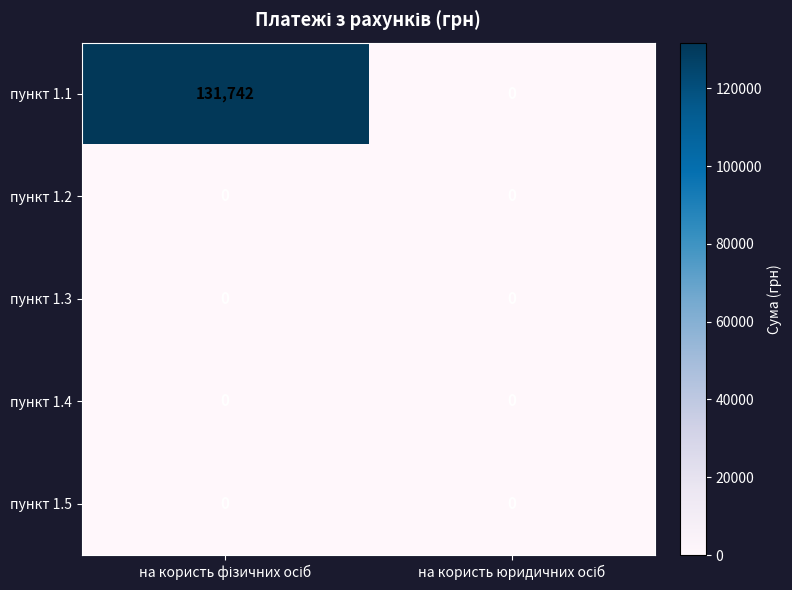

Reading right to left, what are all the values shown in this chart?

пункт 1.1: 0	131742
пункт 1.2: 0	0
пункт 1.3: 0	0
пункт 1.4: 0	0
пункт 1.5: 0	0